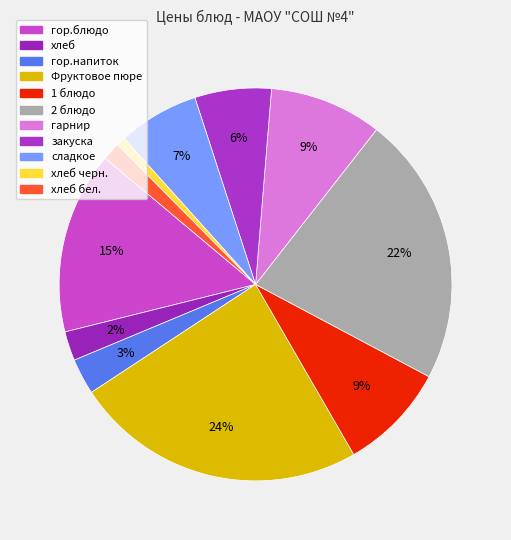

What is the smallest slice in the pie chart?

хлеб черн.